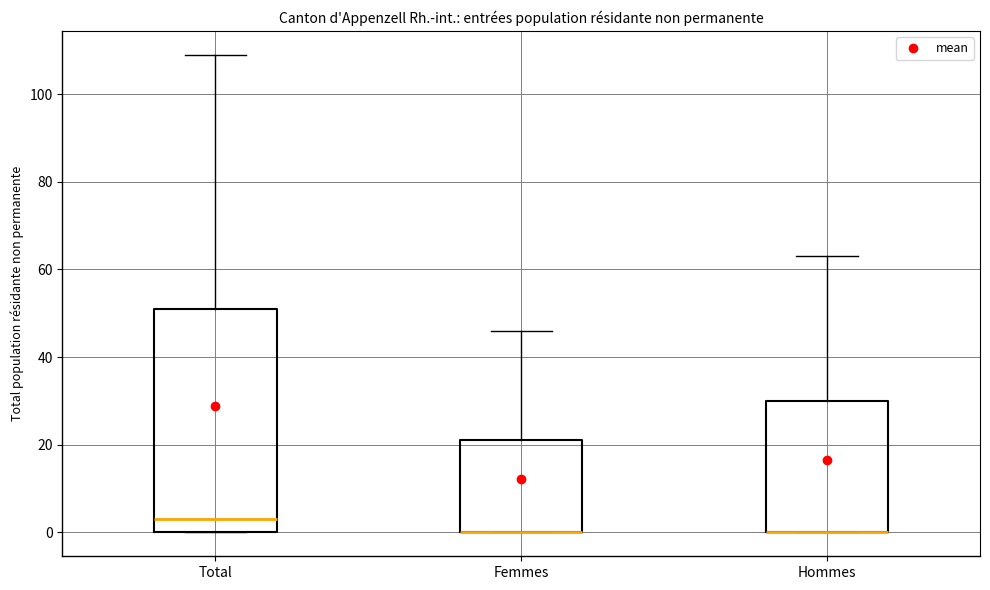

Reading left to right, transcribe this box plot: for each box, give where its median line is, the range the box spans, and where its two whiskers end, as read against the y-axis. The values are not printed on the chart, so give them approximately, as read against the axis.

Total: median 4, box 0 to 52, whiskers 0 to 110
Femmes: median 0 (drawn on the box's lower edge), box 0 to 22, whiskers 0 to 46
Hommes: median 0 (drawn on the box's lower edge), box 0 to 30, whiskers 0 to 64